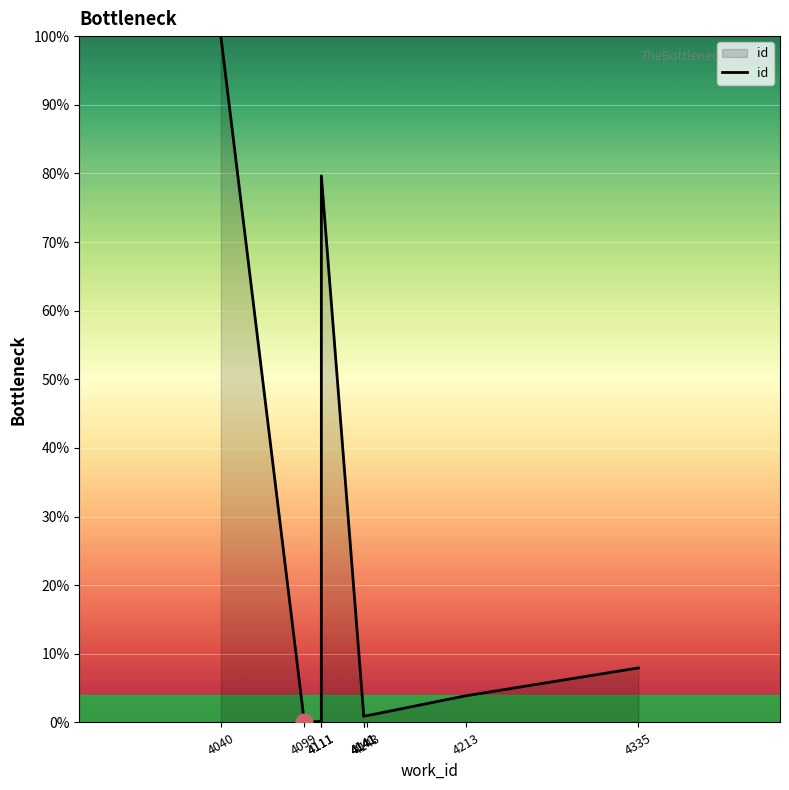

Which has a higher value, 4040 or 4143?

4040